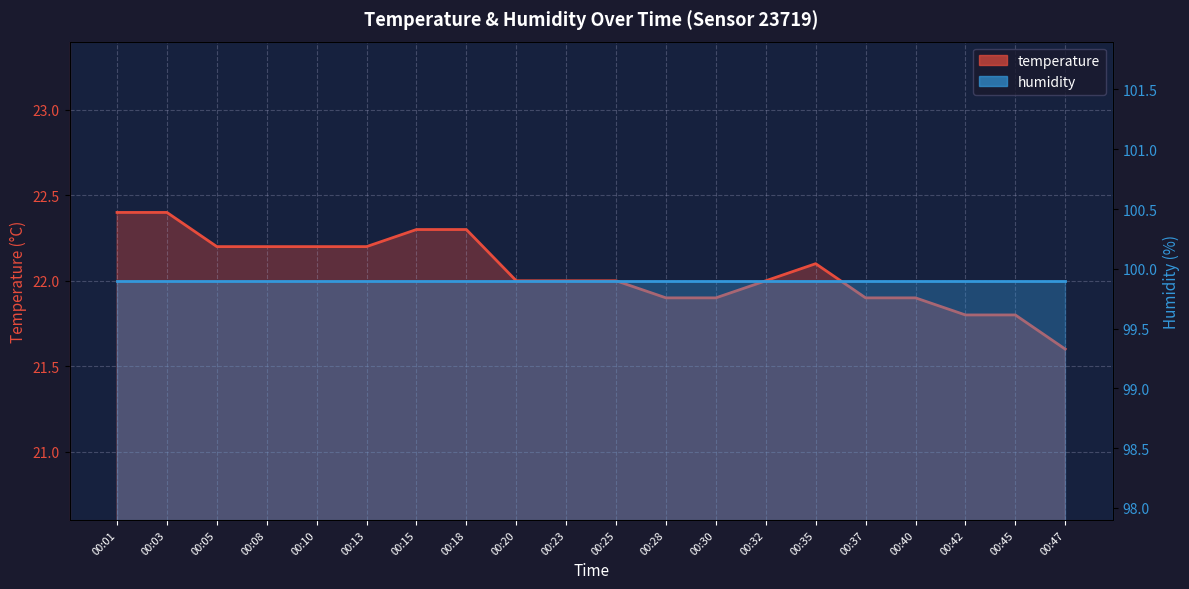

How many data points does each series have?

20